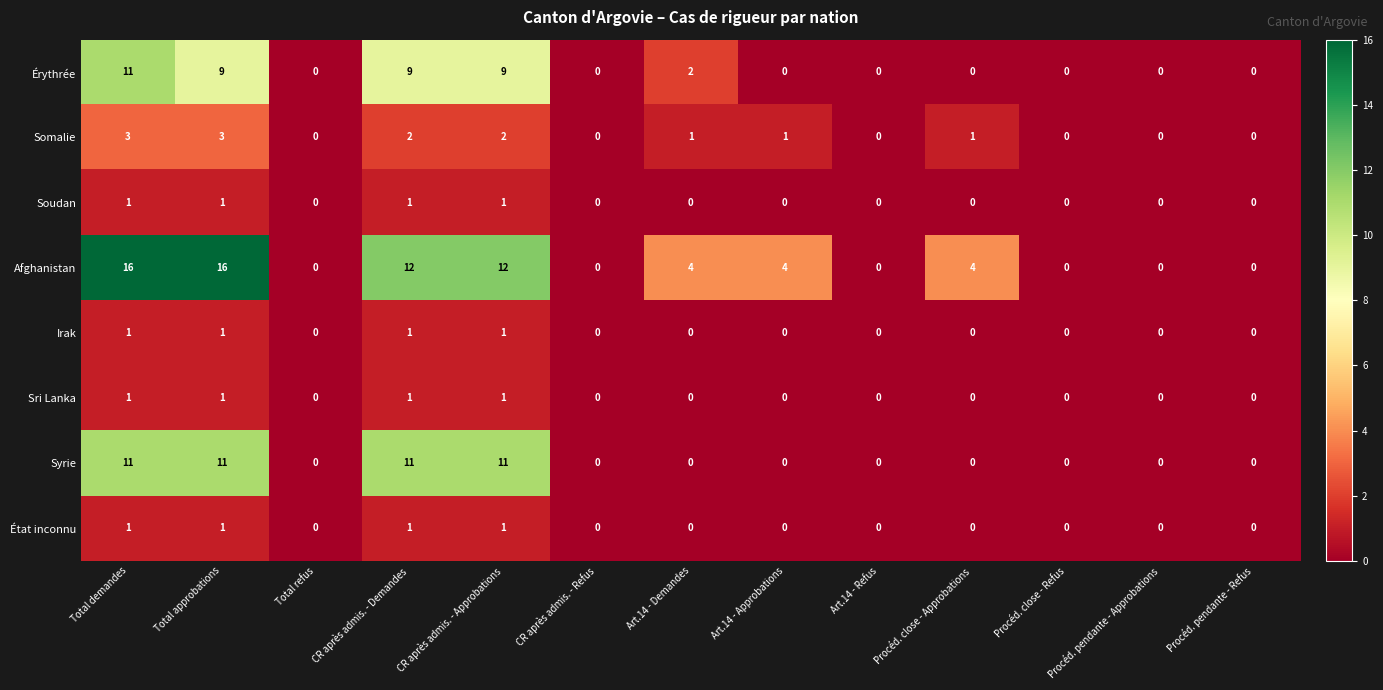

Is it true that Sri Lanka equals 0 at Art.14 - Approbations?

True